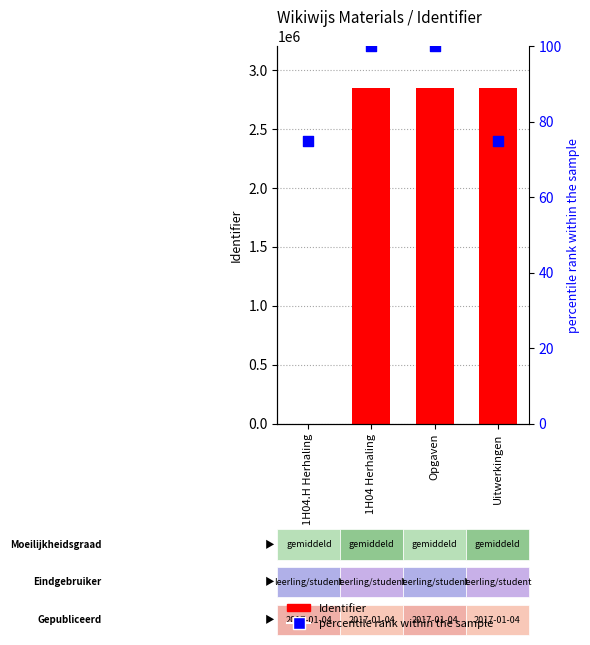

Which series reaches the maximum Y coordinate?

Identifier